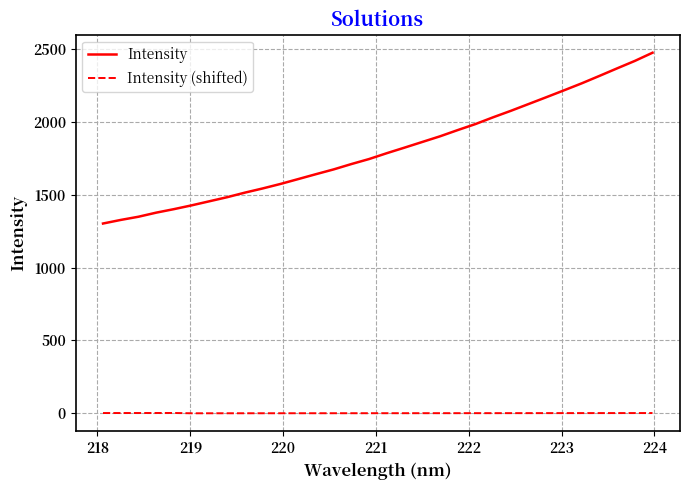

What is the greatest value displayed?

2476.7